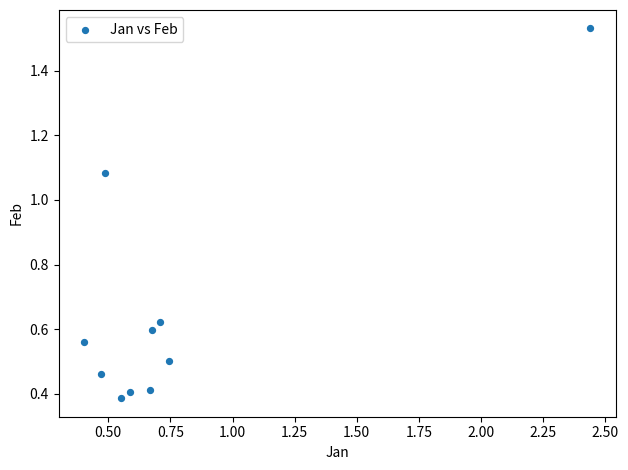

What is the range of X values (max minus min)?

2.0